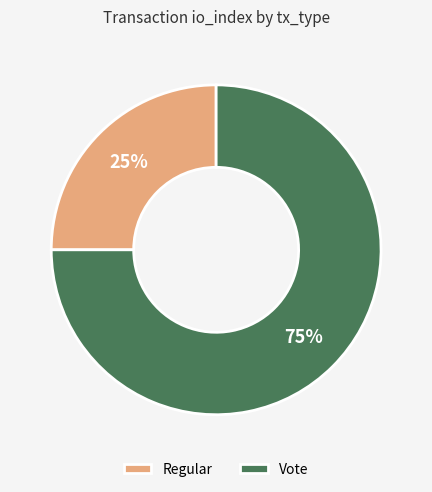

Do Regular and Vote together represent more than half of the pie?

Yes